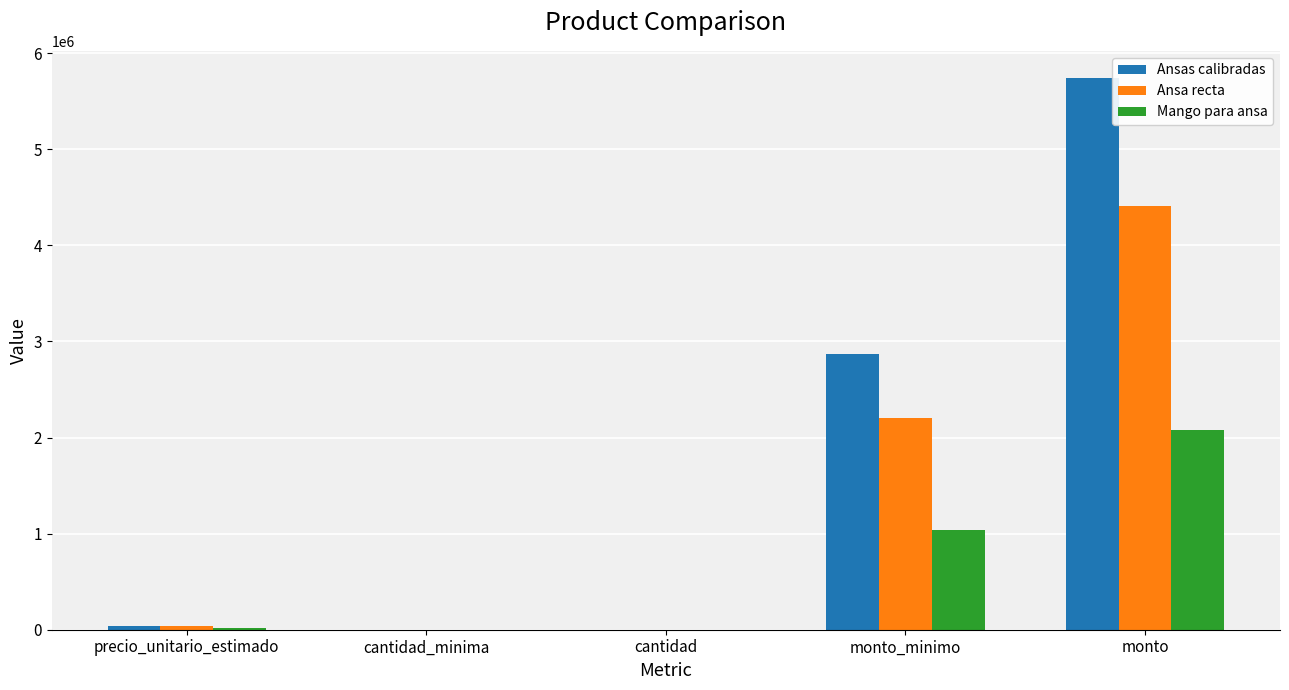

Which series has the largest total across all categories?

Ansas calibradas